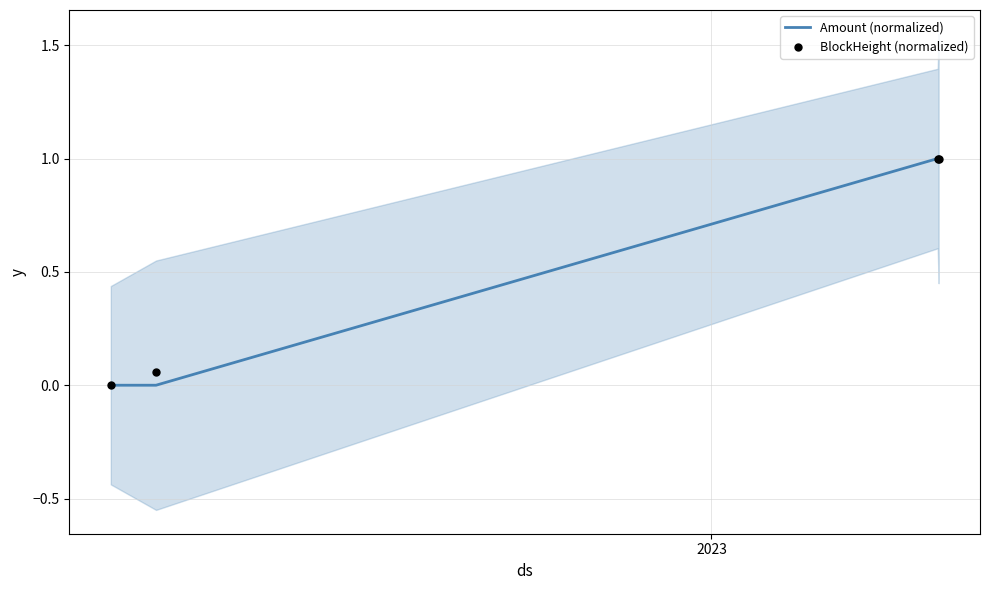

Which series has the largest total across all categories?

BlockHeight (normalized)